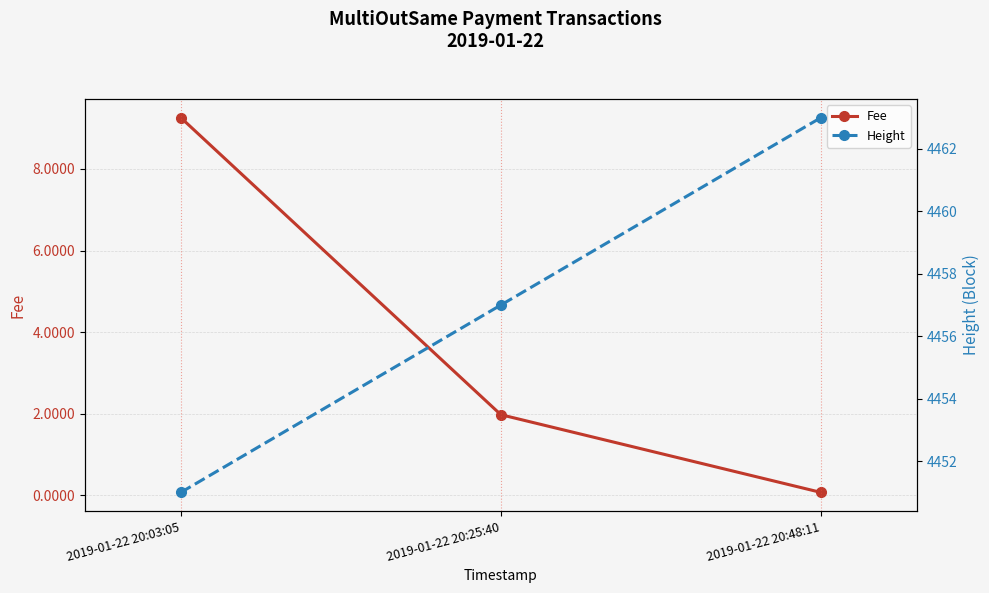

Reading left to right, list all the values displayed in this chart.

Fee: 2019-01-22 20:03:05=9.3	2019-01-22 20:25:40=2.0	2019-01-22 20:48:11=0.1
Height: 2019-01-22 20:03:05=4451.0	2019-01-22 20:25:40=4457.0	2019-01-22 20:48:11=4463.0